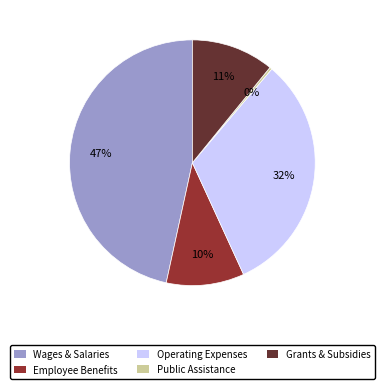

Does Operating Expenses represent more than half of the total?

No